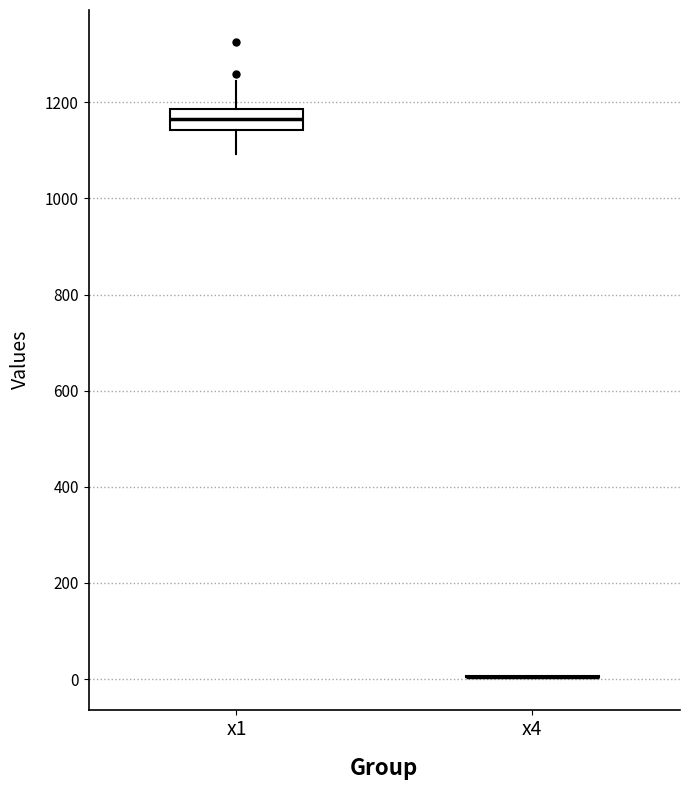

Reading left to right, read every box against the y-axis: the position of its median line, the range the box covers, and the ends of its whiskers. The values are not printed on the chart, so give them approximately, as read against the axis.

x1: median 1160, box 1140 to 1180, whiskers 1100 to 1240
x4: box collapsed to a line at 0, whiskers 0 to 0